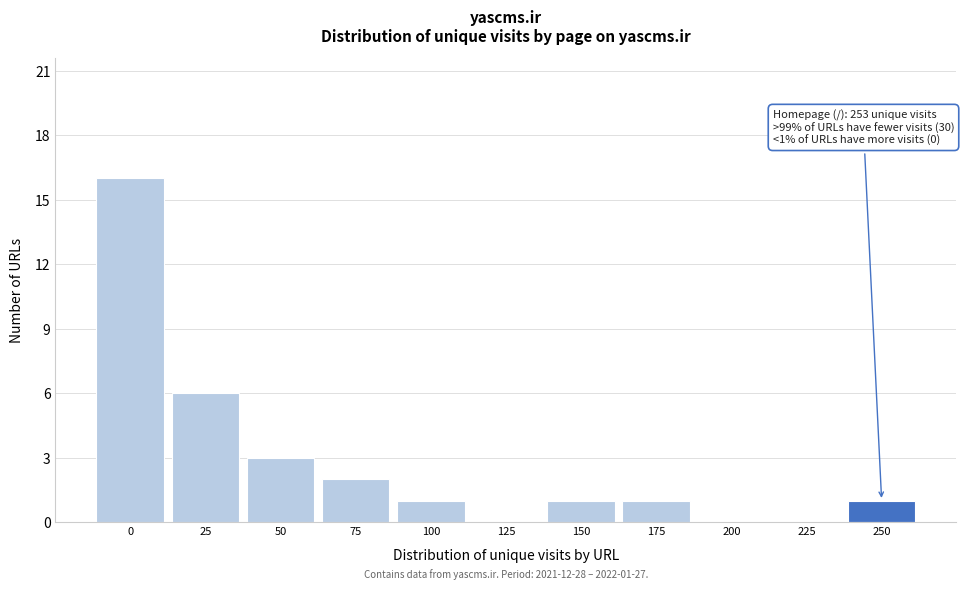

Reading left to right, extract all data points from this chart.

0=16	25=6	50=3	75=2	100=1	125=0	150=1	175=1	200=0	225=0	250=1